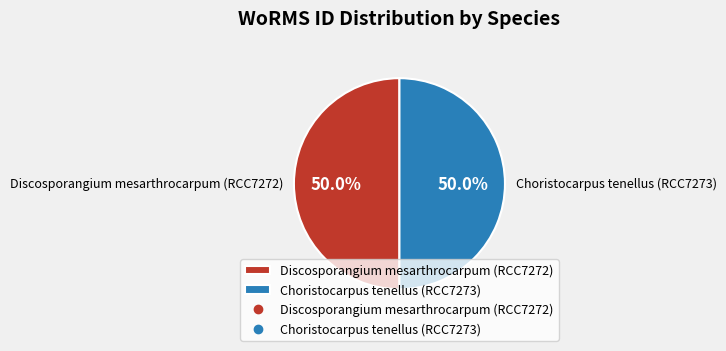

Is the sum of Discosporangium mesarthrocarpum (RCC7272) and Choristocarpus tenellus (RCC7273) greater than half?

Yes